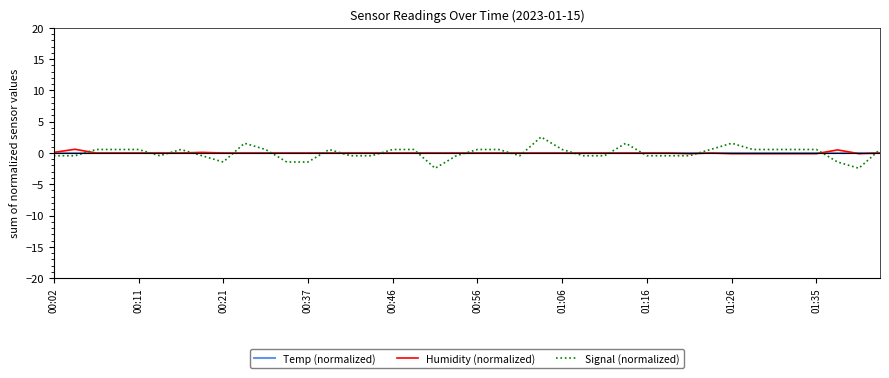

How many lines are shown in the chart?

3